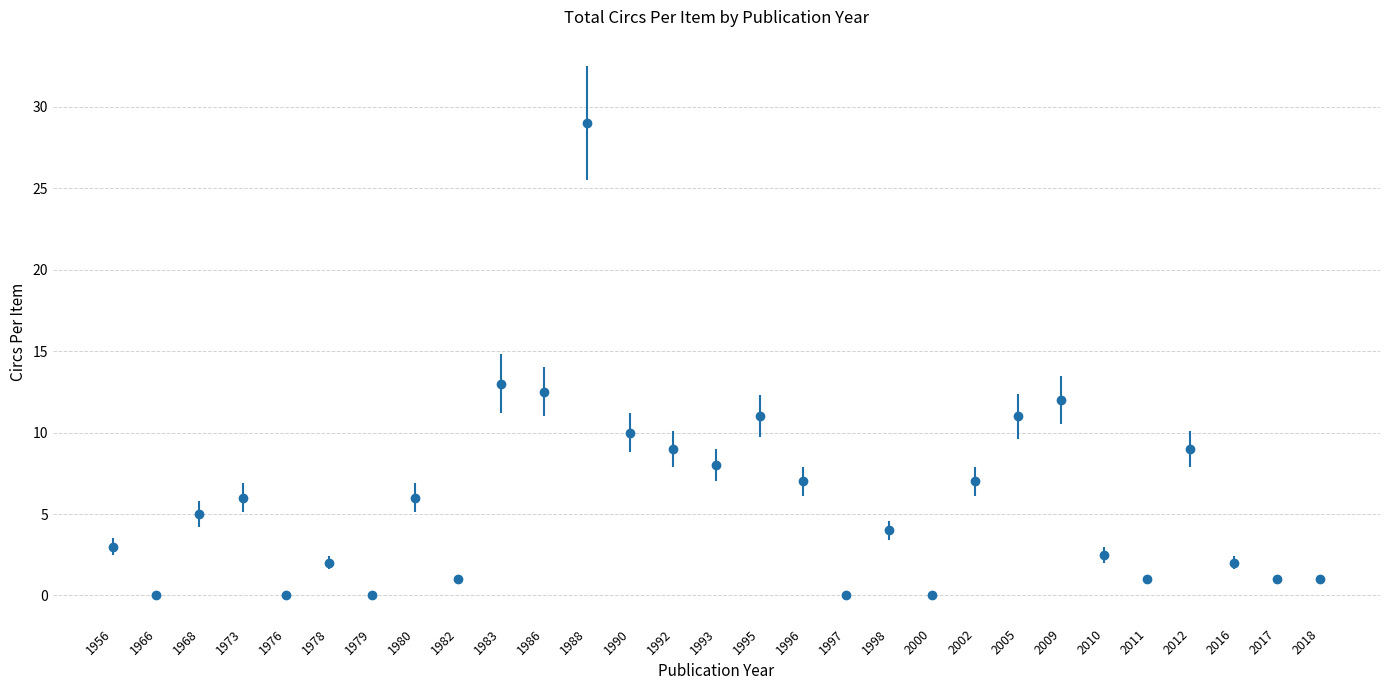

What is the difference between the values at 1979 and 2005?

11.0